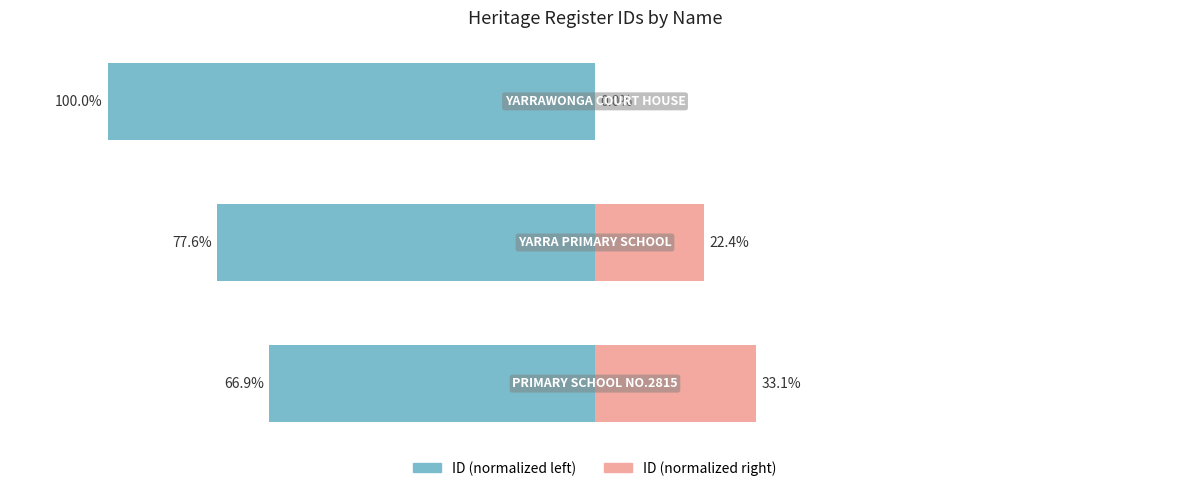

How many data points in ID (normalized right) are less than 22?

1